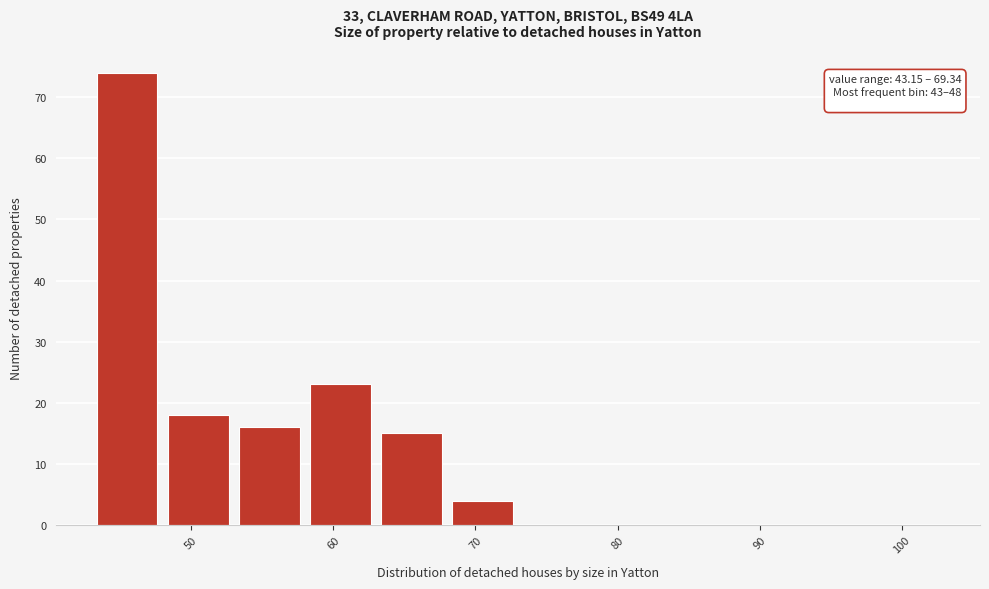

Over which range of the x-axis is the bar tallest?

43 to 48